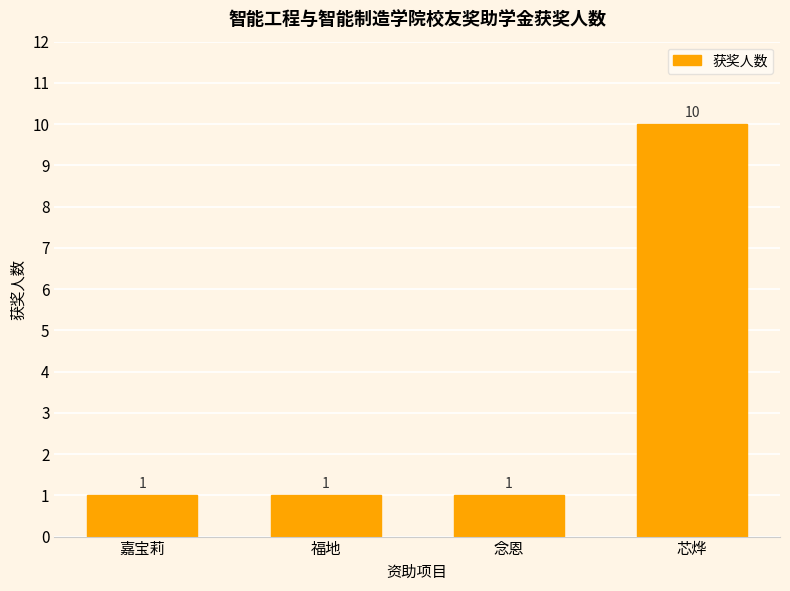

Does the chart contain any negative values?

No